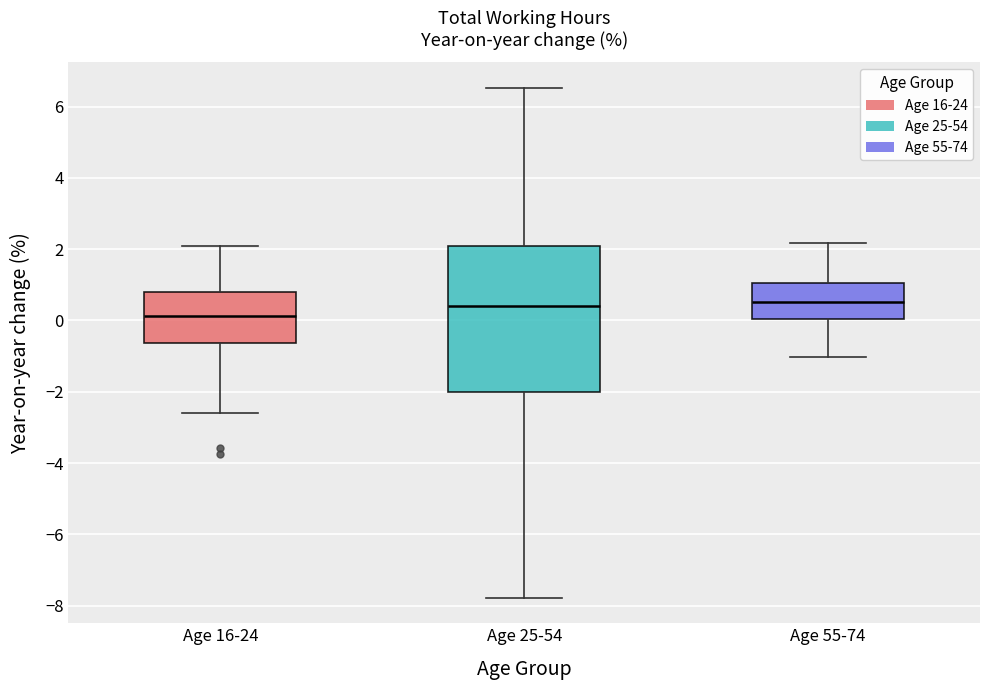

Where does the upper whisker of the box for Age 16-24 end on the y-axis? The values are not printed on the chart, so give them approximately, as read against the axis.

2.0